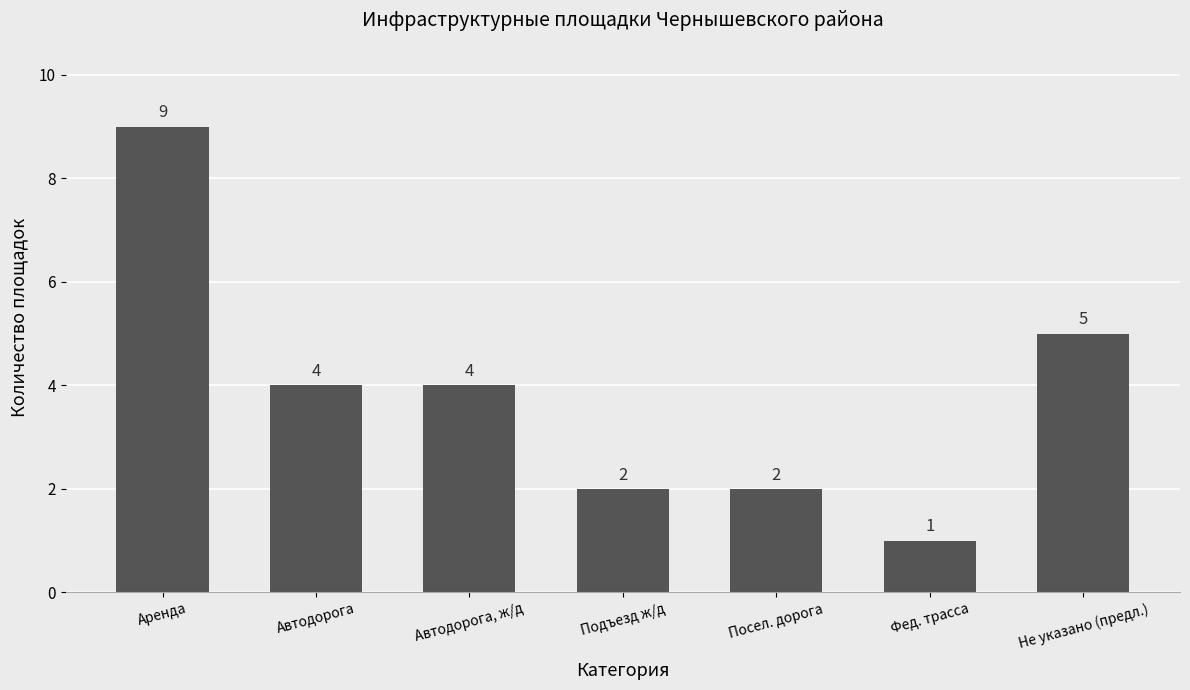

Approximately how many times larger is the value at Посел. дорога compared to Автодорога?

0.5